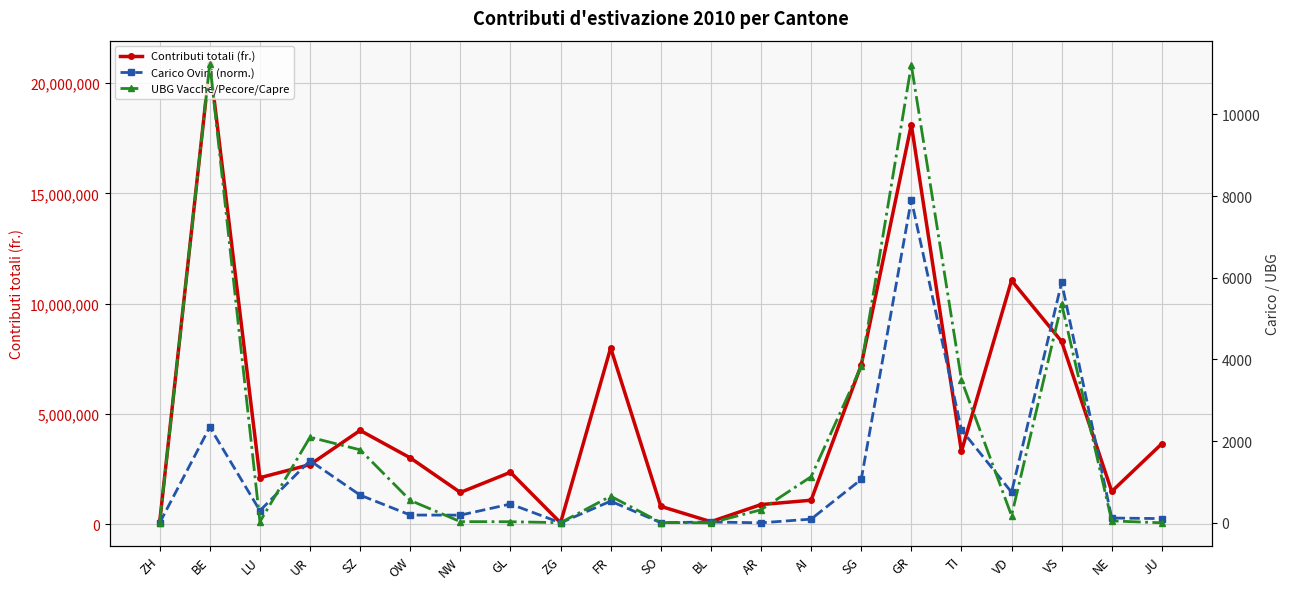

What is the difference between the second highest and second lowest values in the UBG Vacche/Pecore/Capre series?

11206.8